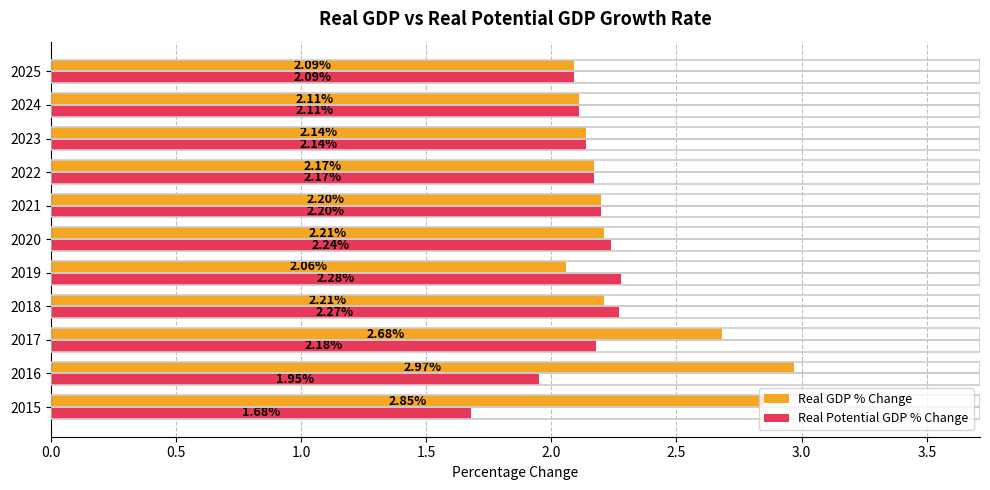

Rank the series by their average value, from highest to lowest.

Real GDP % Change, Real Potential GDP % Change